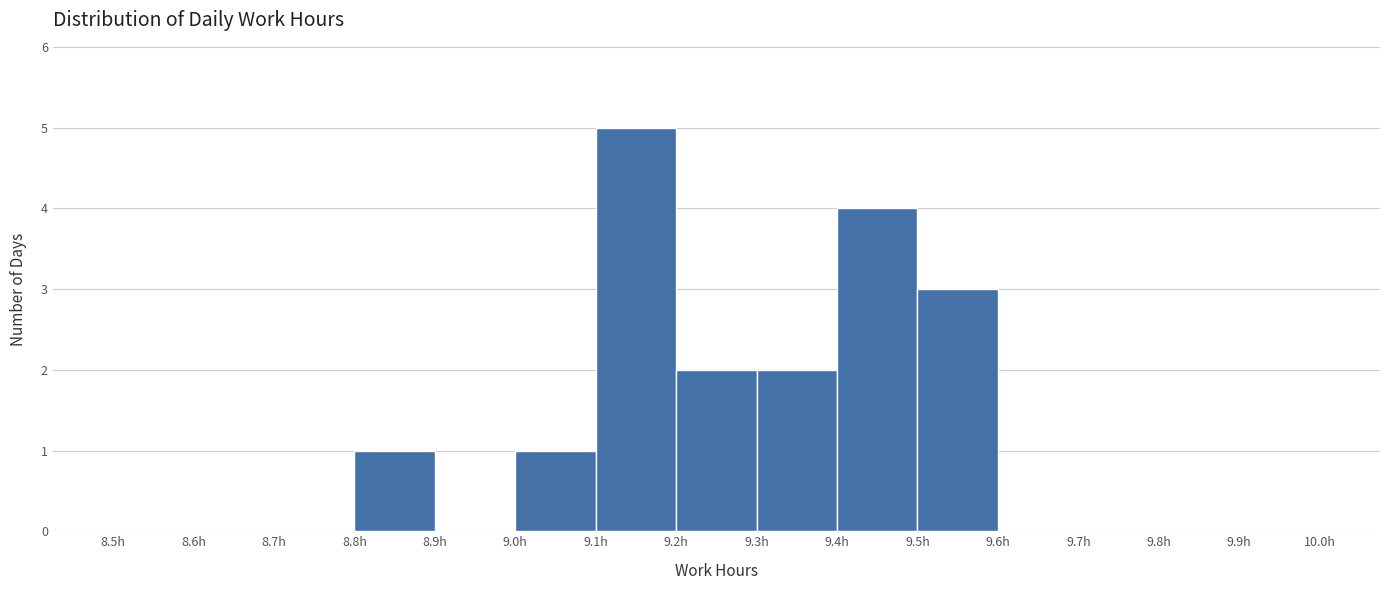

Reading left to right, list every bar in this chart as the range it spans on the x-axis followed by its height. The values are not printed on the chart, so give them approximately, as read against the axis.

8.5 to 8.6: 0
8.6 to 8.7: 0
8.7 to 8.8: 0
8.8 to 8.9: 1
8.9 to 9.0: 0
9.0 to 9.1: 1
9.1 to 9.2: 5
9.2 to 9.3: 2
9.3 to 9.4: 2
9.4 to 9.5: 4
9.5 to 9.6: 3
9.6 to 9.7: 0
9.7 to 9.8: 0
9.8 to 9.9: 0
9.9 to 10.0: 0